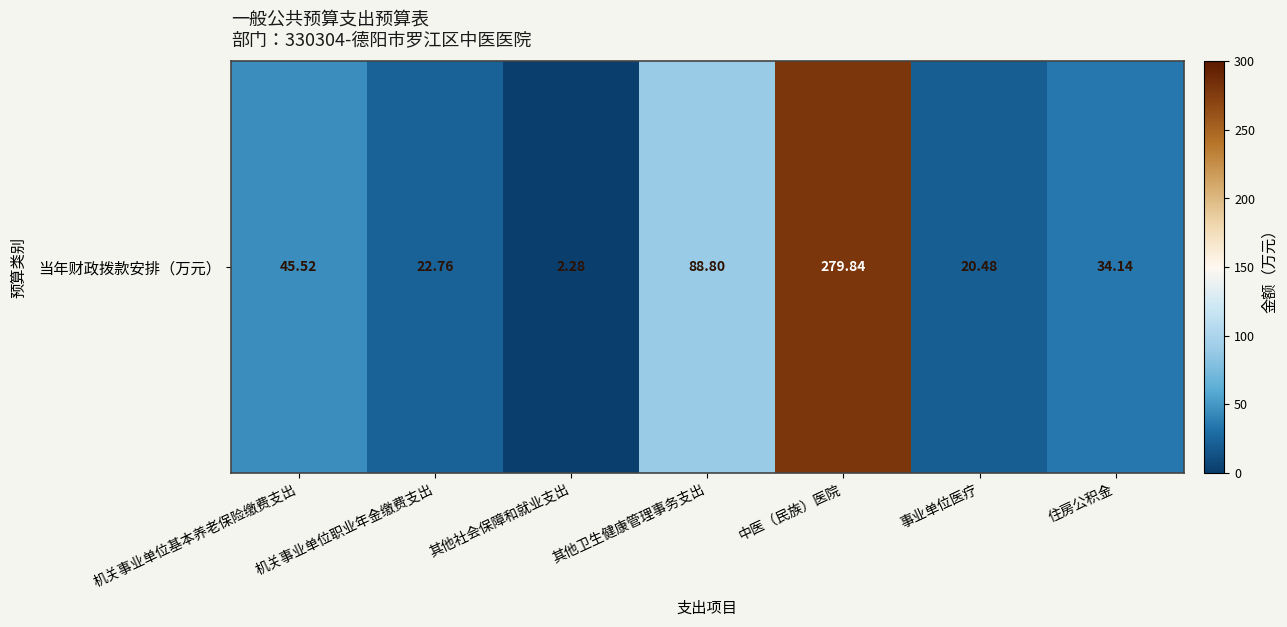

What is the smallest value displayed?

2.3